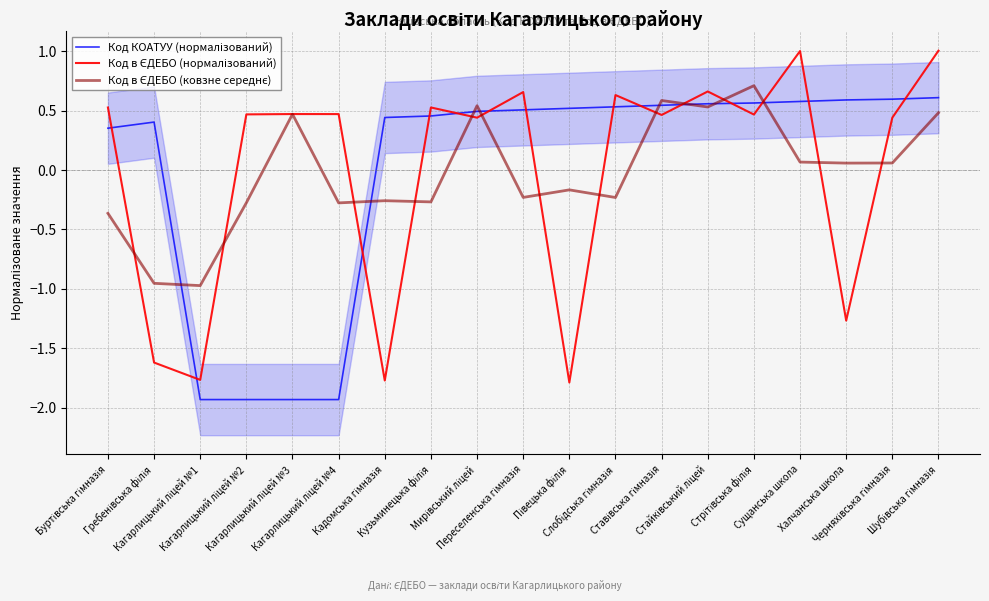

Count the number of categories in the chart.

19